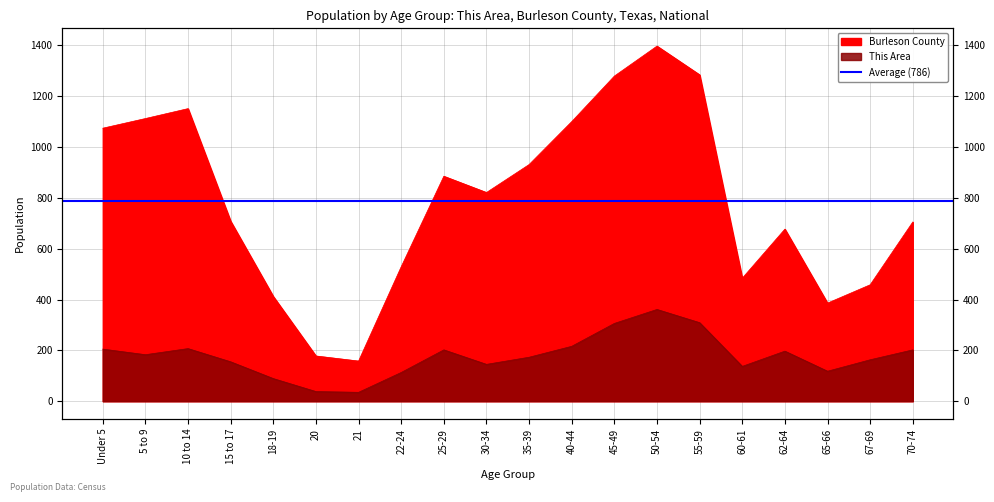

Which series has the largest range (max minus min)?

Burleson County